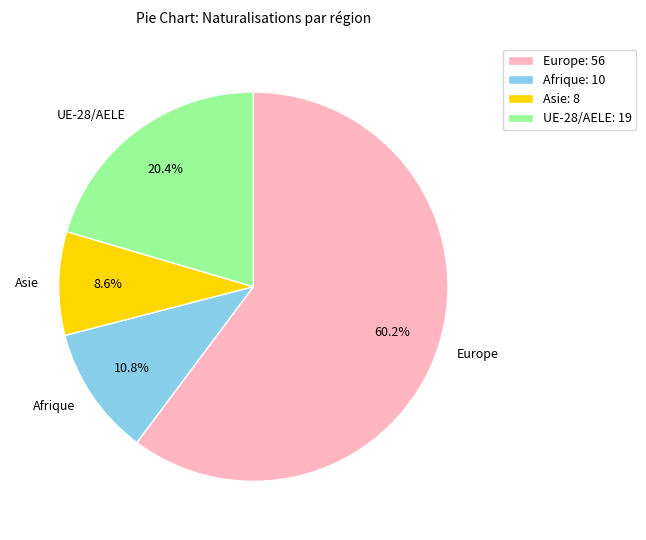

Approximately how many times larger is the value at Europe compared to Asie?

7.0